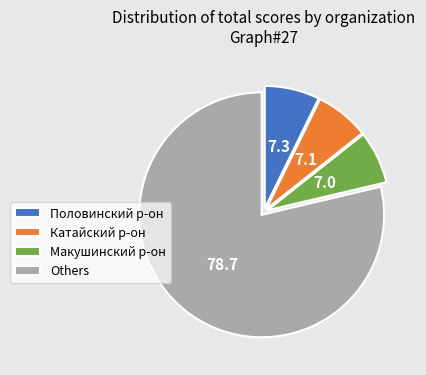

Is the sum of Макушинский р-он and Others greater than half?

Yes